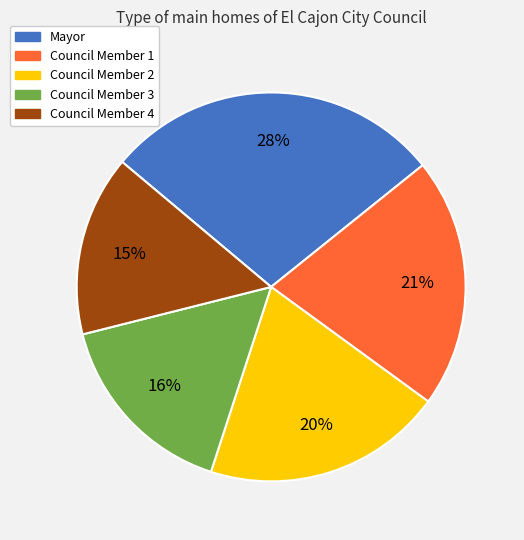

Do Council Member 3 and Council Member 2 together represent more than half of the pie?

No